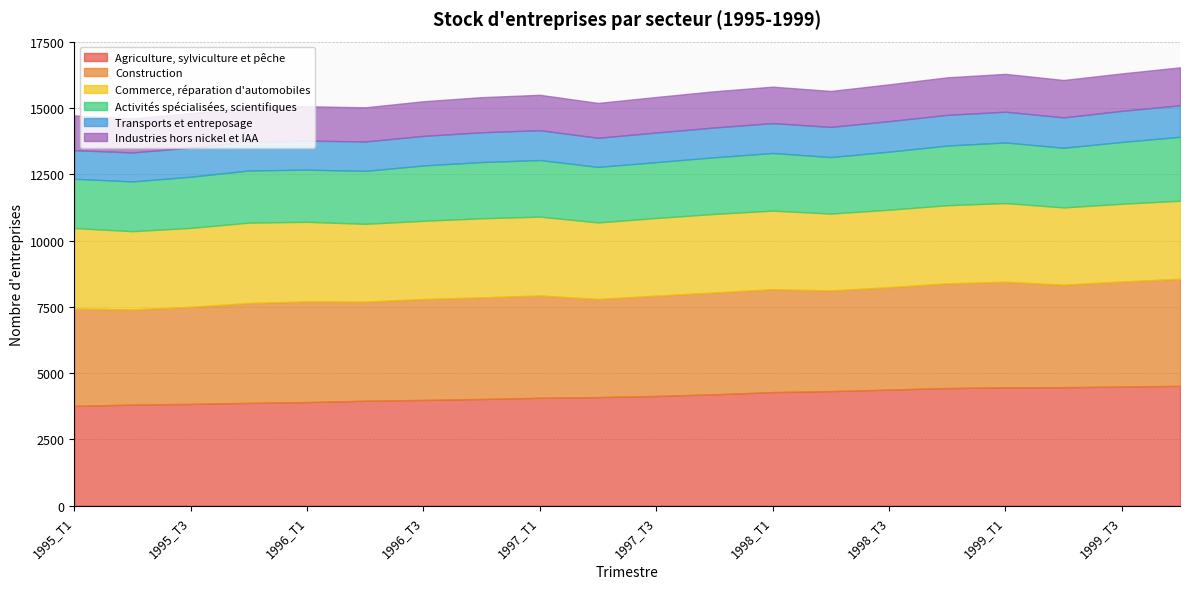

At which category is the sum across all series the highest?

1999_T4